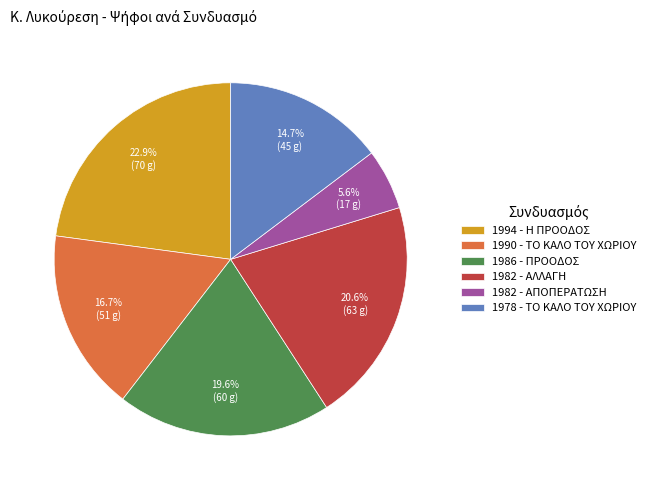

What percentage do 1978 - ΤΟ ΚΑΛΟ ΤΟΥ ΧΩΡΙΟΥ and 1982 - ΑΛΛΑΓΗ together represent?

35.3%